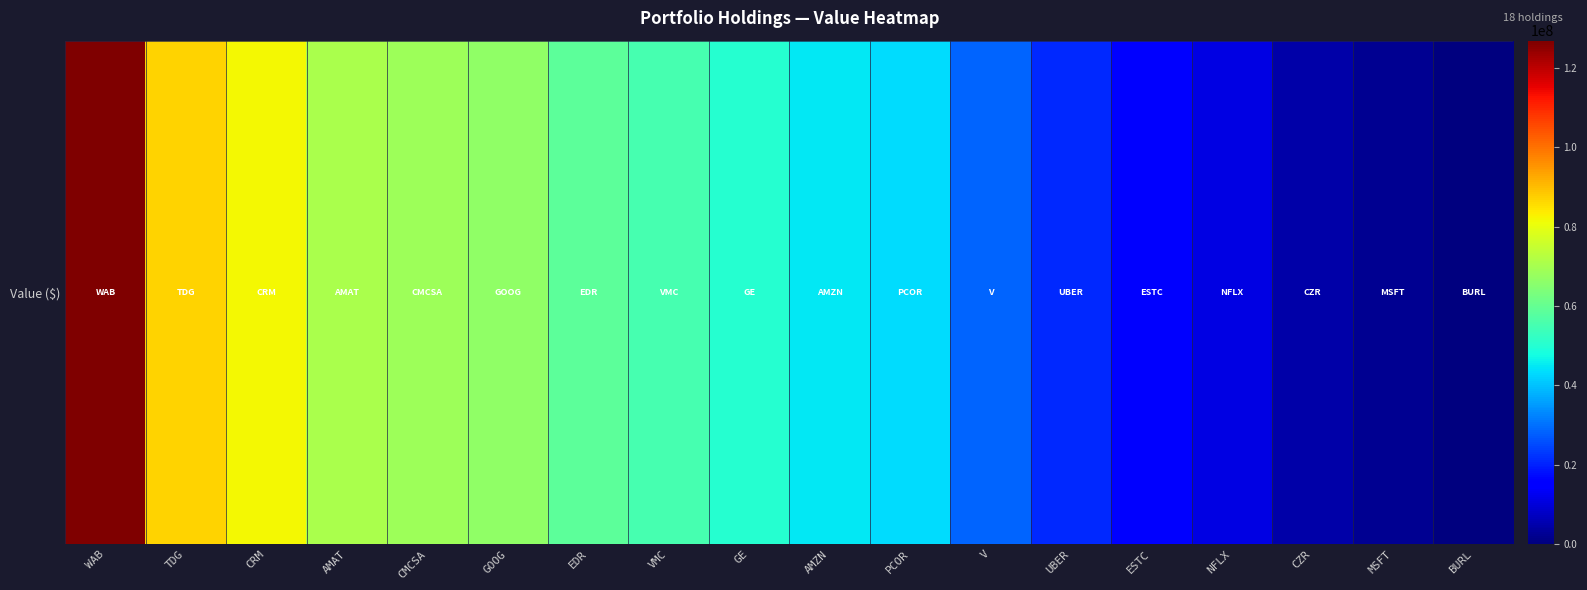

How many distinct data groups are displayed?

1